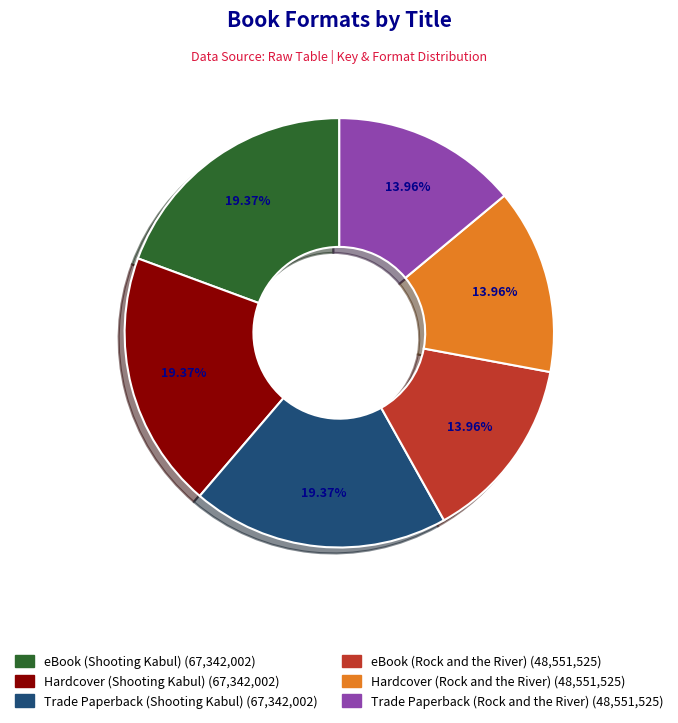

How many slices are in this pie chart?

6